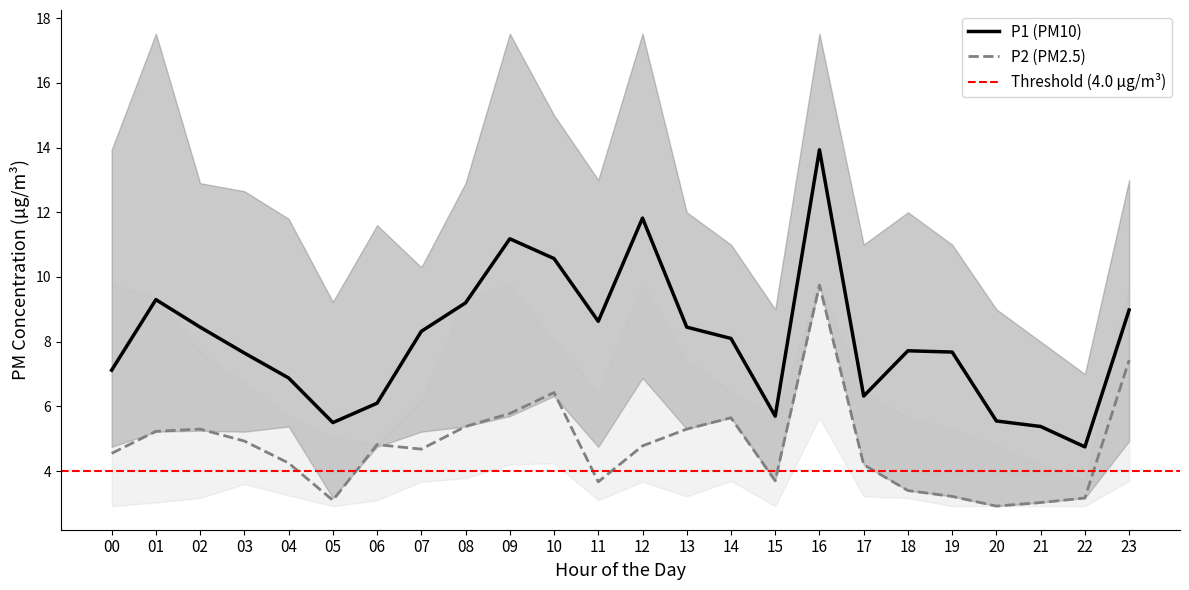

Is it true that P1_lower equals 9.6 at 14?

False